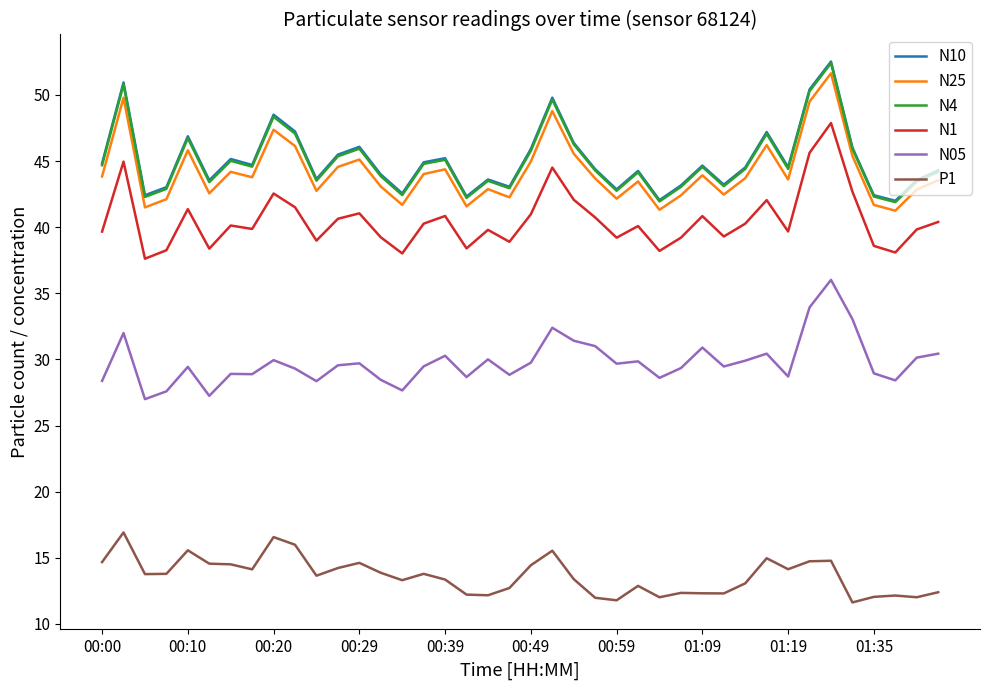

In P1, how many points are higher than both neighbors (excluding endpoints)?

11